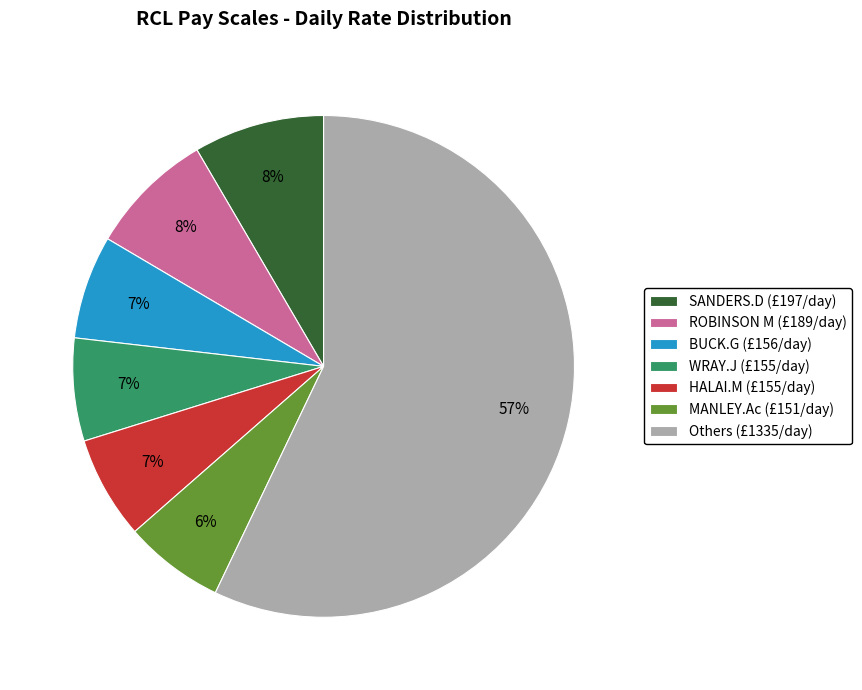

To the nearest percent, what percentage of the pie is Others (£1335/day)?

57%